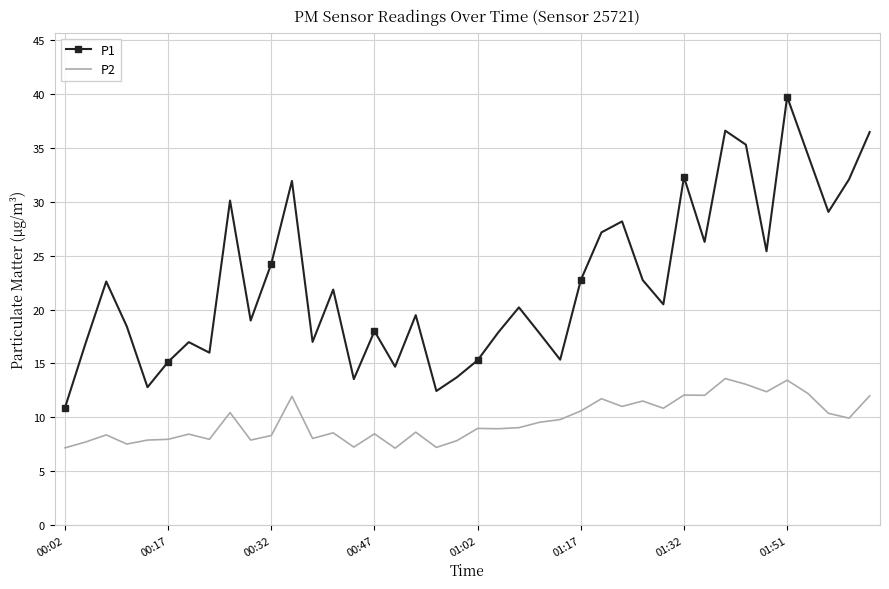

What is the maximum value shown in the chart?

39.7